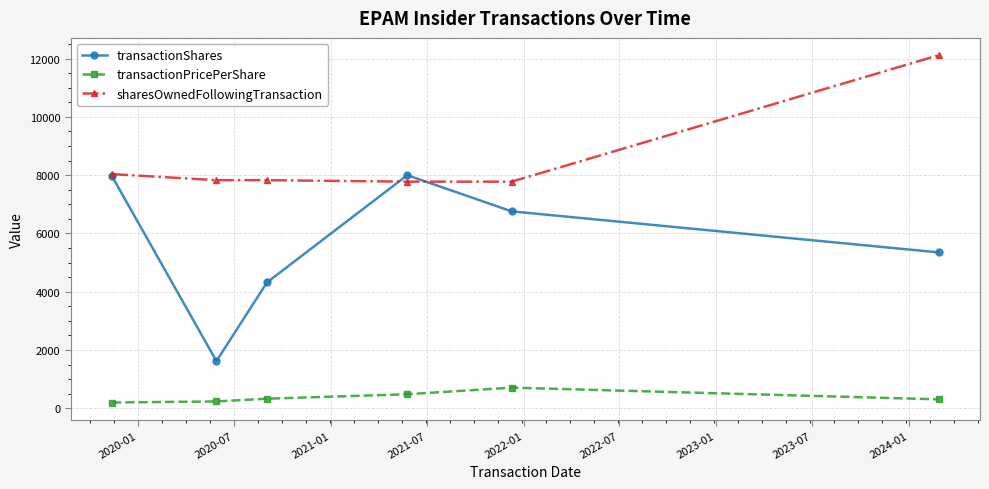

What is the difference between the maximum and minimum values in the transactionPricePerShare series?

510.3